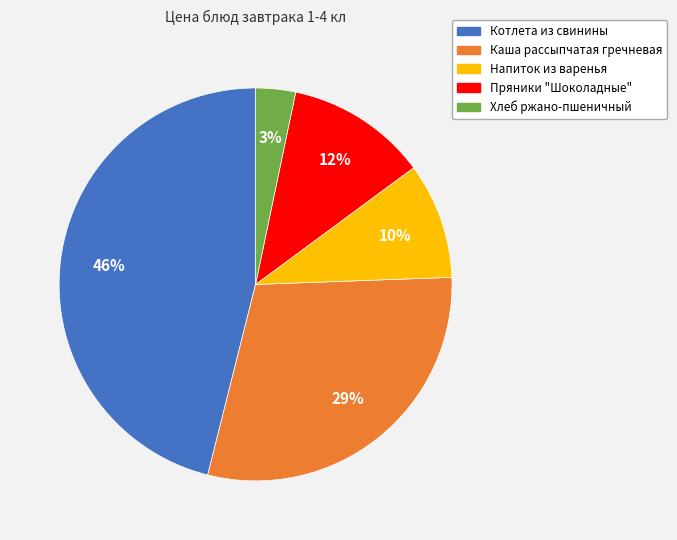

Do Пряники "Шоколадные" and Хлеб ржано-пшеничный together represent more than half of the pie?

No